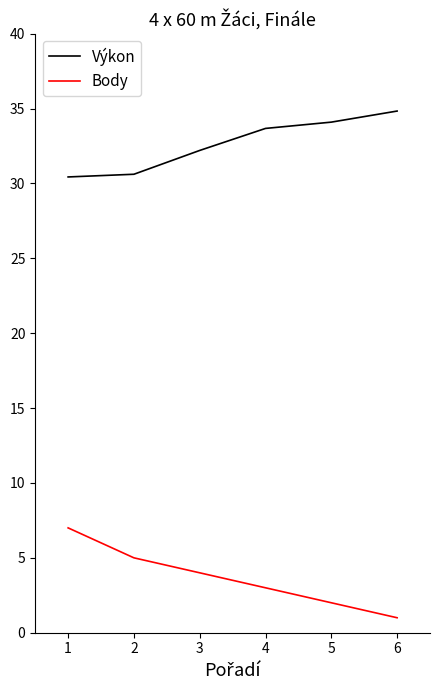

What is the total value across all series at 2?

35.6